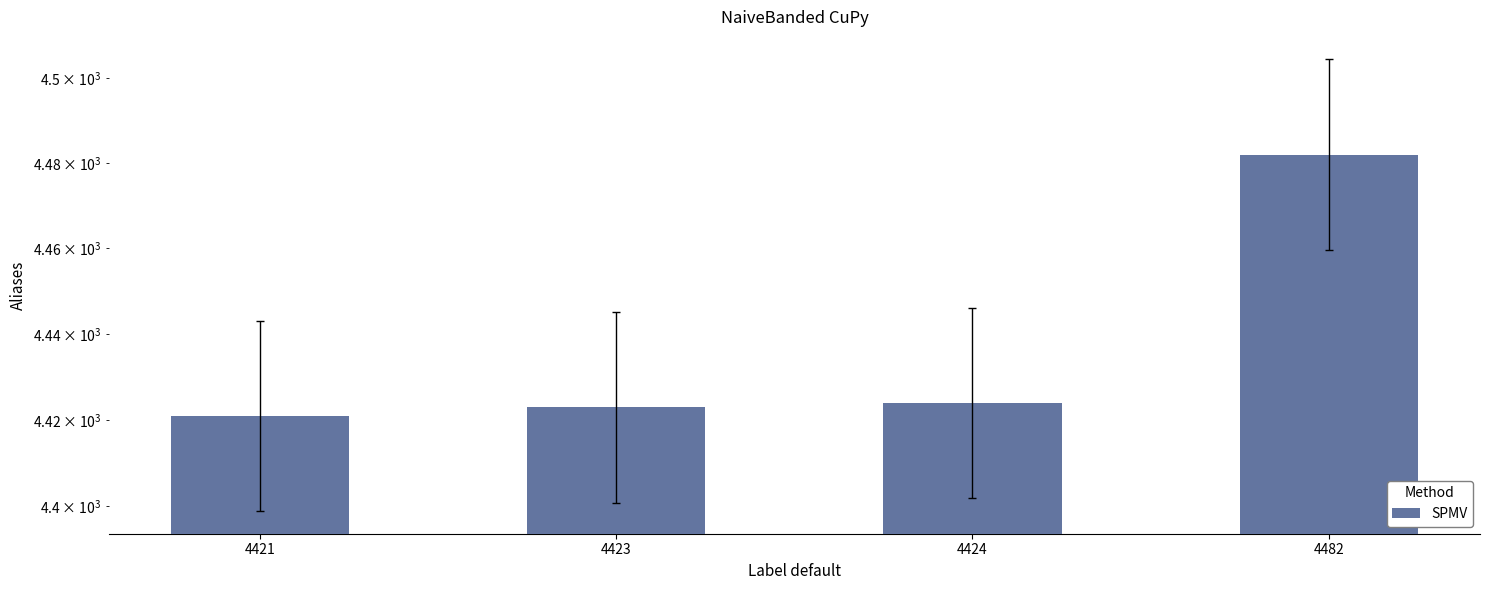

At which category does the chart reach its minimum across all series?

4421